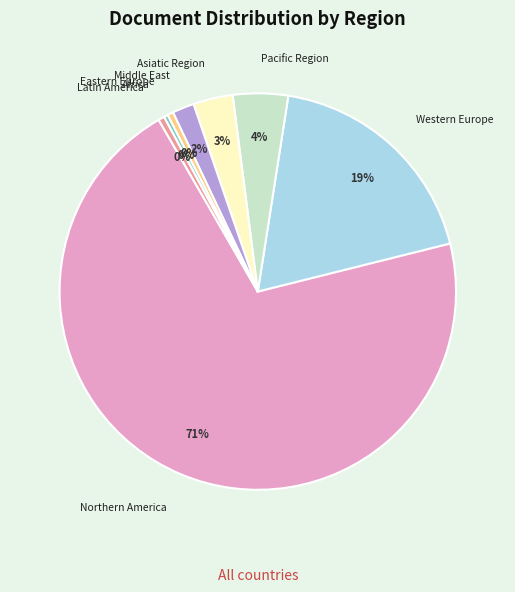

Is there a majority slice in this chart?

Yes